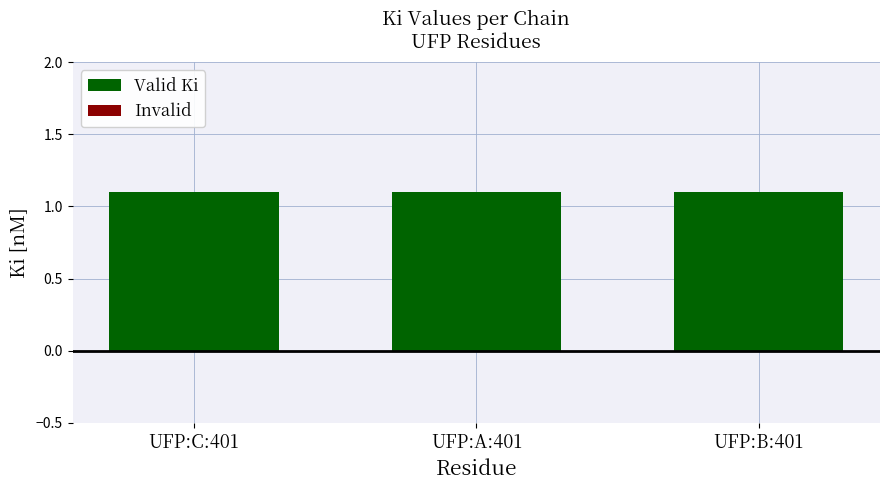

Between UFP:C:401 and UFP:B:401, which is larger?

UFP:C:401